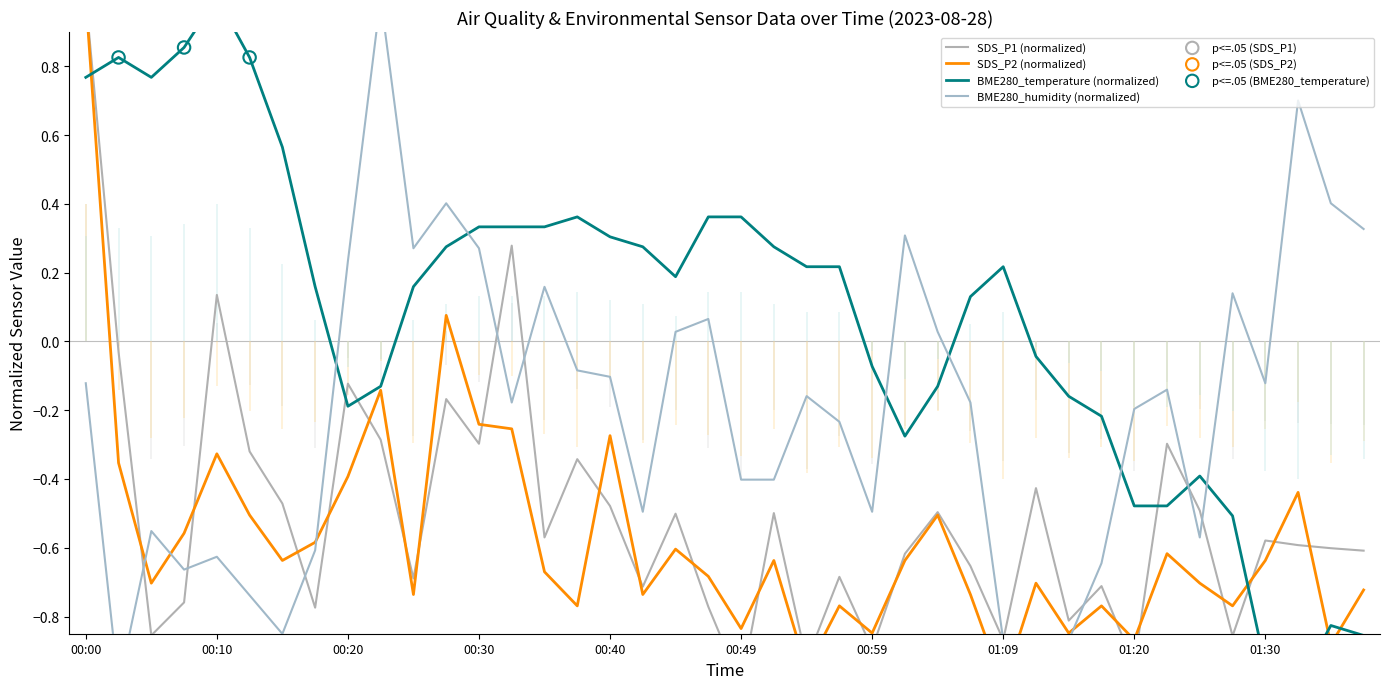

Is the value of BME280_humidity at 00:40 greater than the value of SDS_P2 at 00:25?

Yes